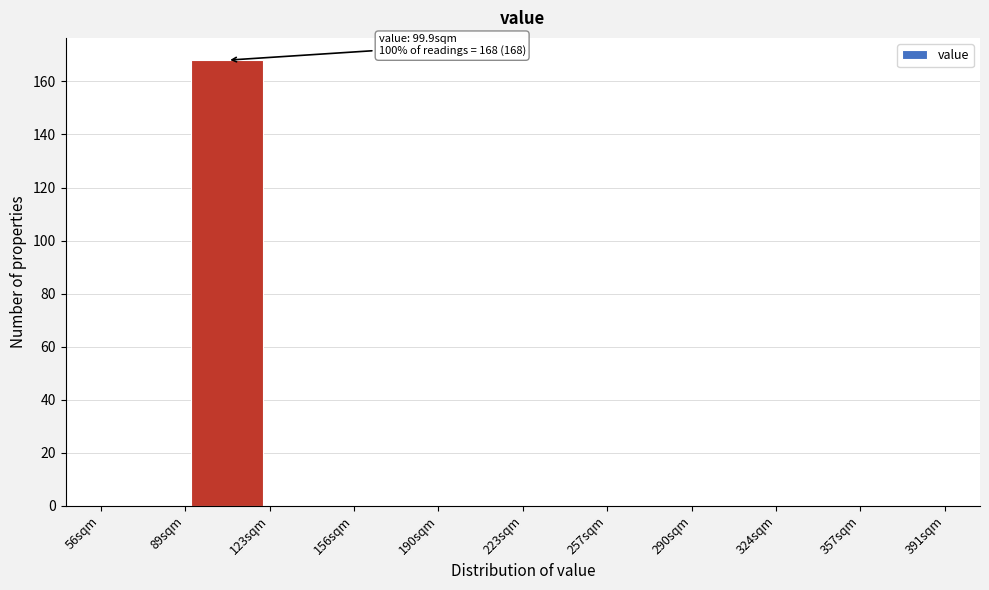

Which range on the x-axis has the tallest bar?

89.5 to 123.0